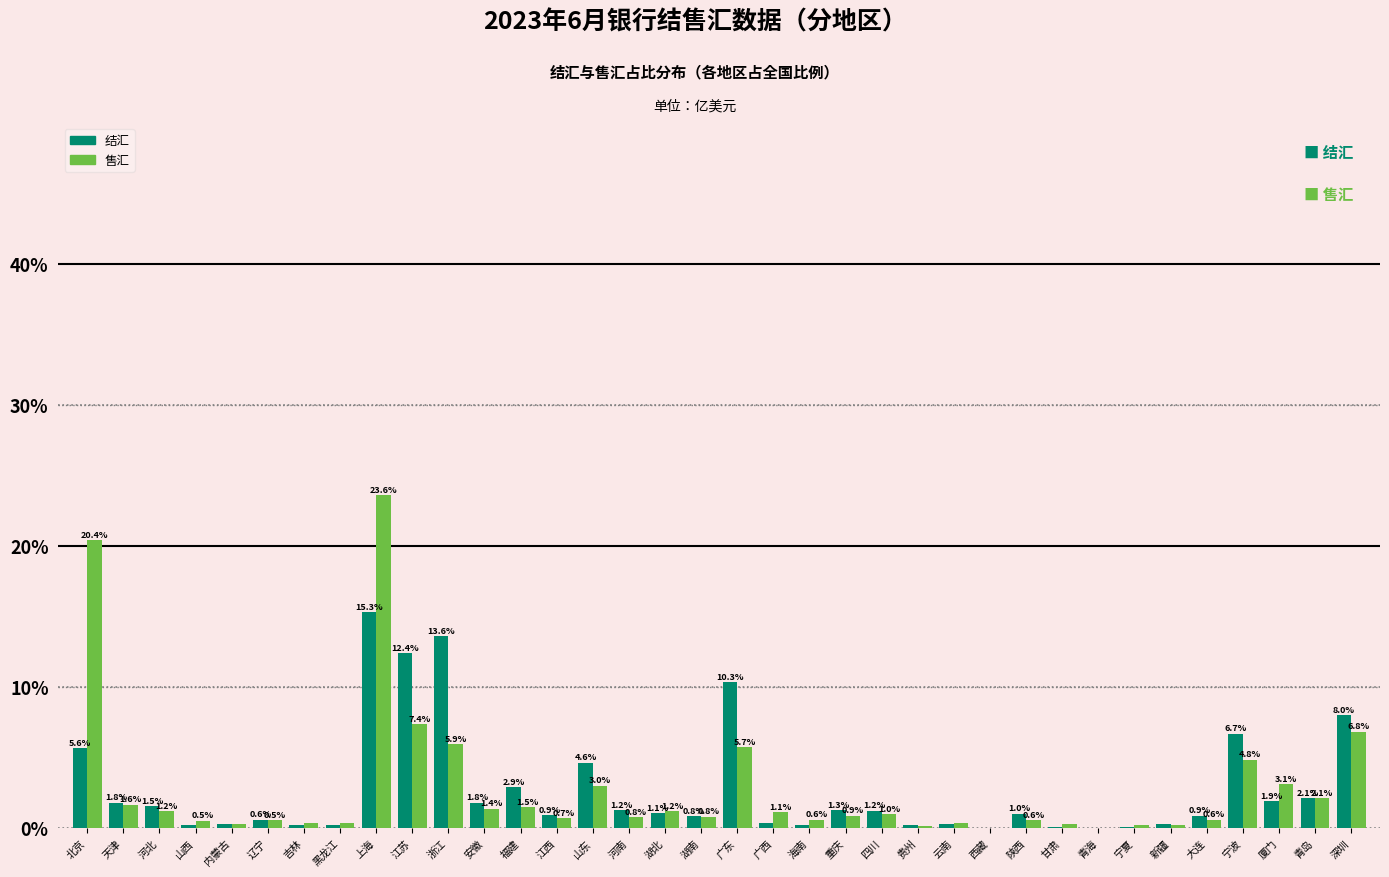

At which category is the sum across all series the highest?

上海